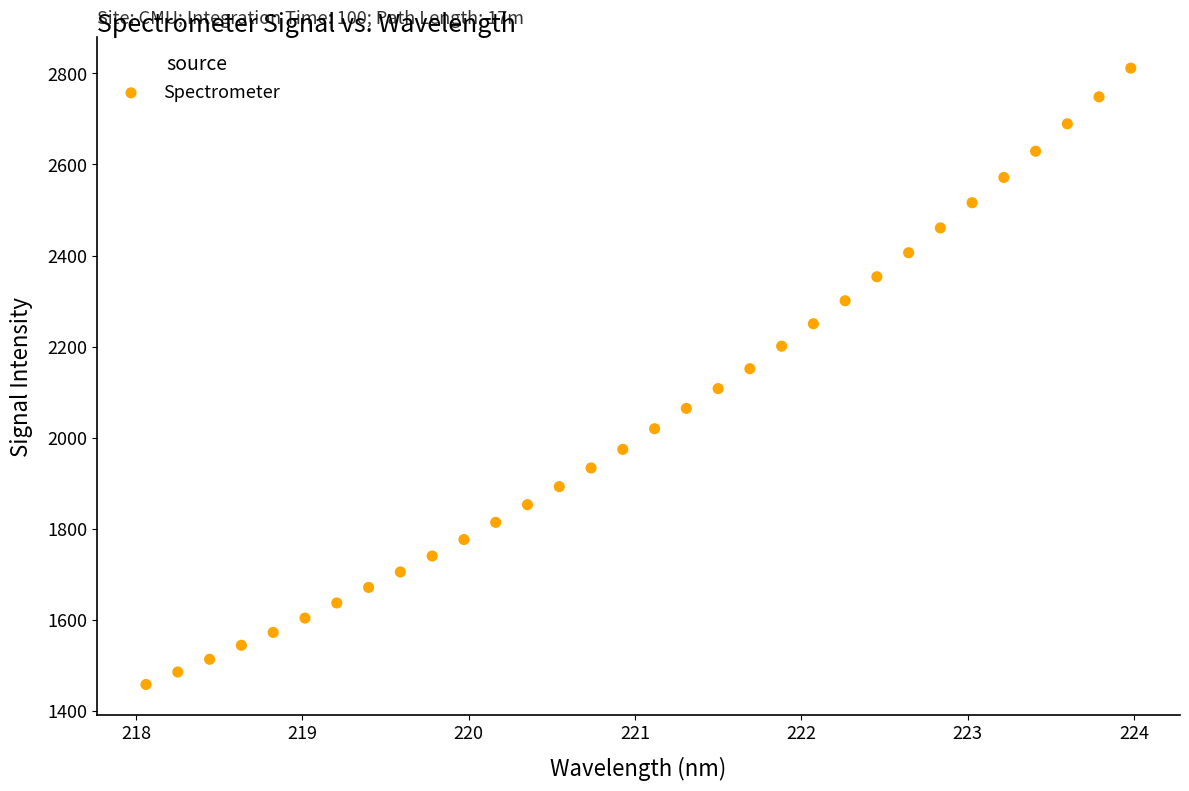

What is the range of Y values (max minus min)?

1352.6